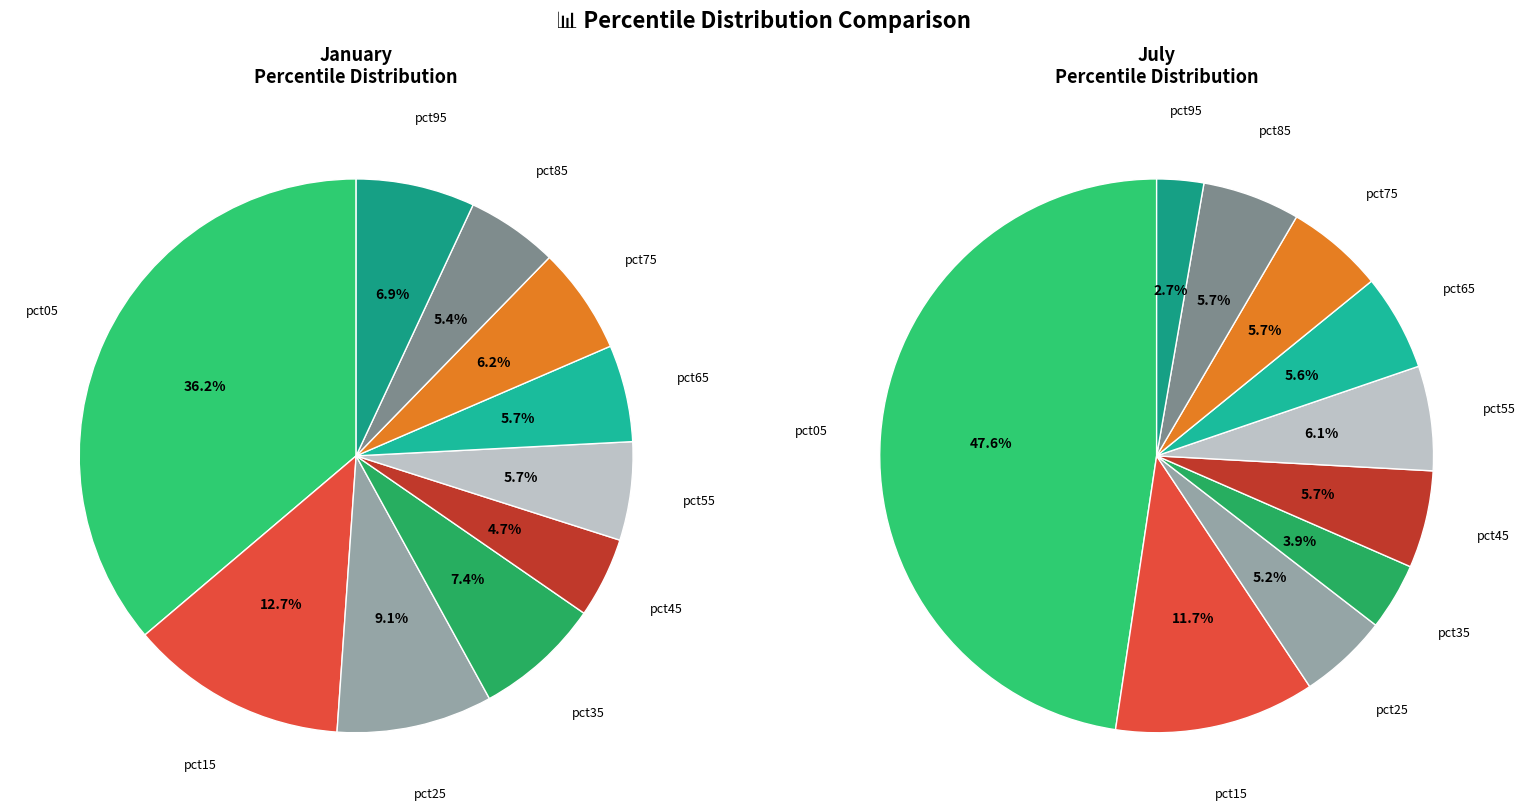

Count the number of slices in the pie.

10